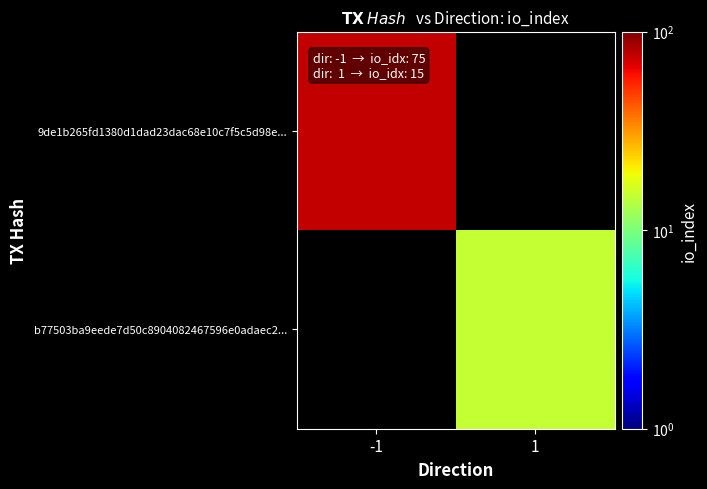

Where is 9de1b265fd1380d1dad23dac68e10c7f5c5d98e... nearest to the value 75?

-1